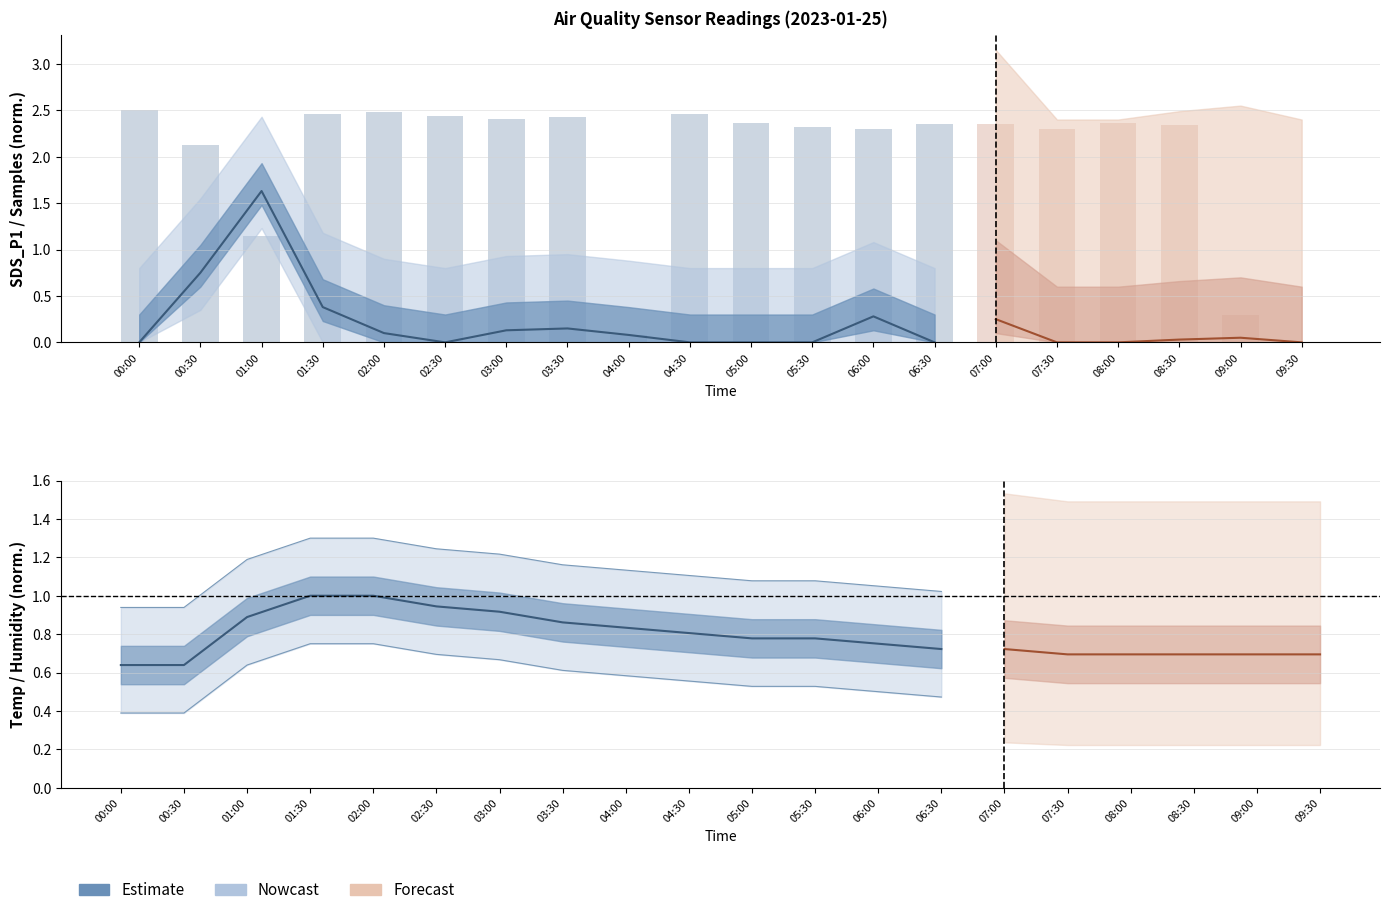

Are the bars grouped side by side (vs. stacked)?

Yes